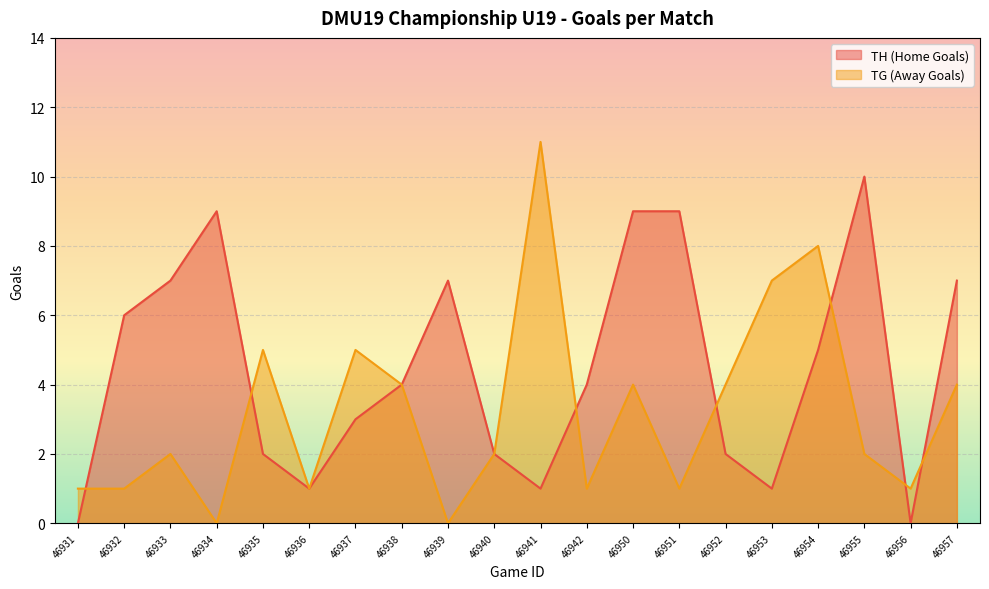

Reading right to left, transcribe all the data shown in this chart.

TH (Home Goals): 46957=7	46956=0	46955=10	46954=5	46953=1	46952=2	46951=9	46950=9	46942=4	46941=1	46940=2	46939=7	46938=4	46937=3	46936=1	46935=2	46934=9	46933=7	46932=6	46931=0
TG (Away Goals): 46957=4	46956=1	46955=2	46954=8	46953=7	46952=4	46951=1	46950=4	46942=1	46941=11	46940=2	46939=0	46938=4	46937=5	46936=1	46935=5	46934=0	46933=2	46932=1	46931=1